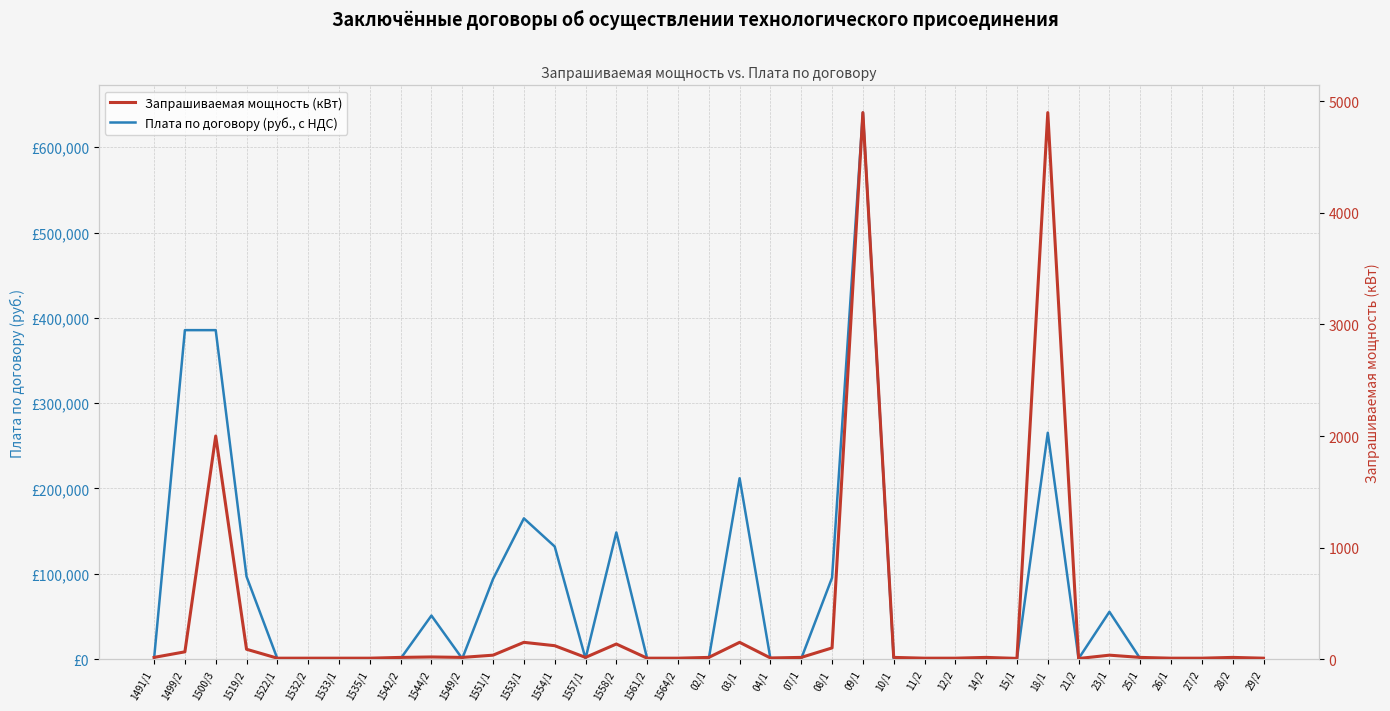

What is the sum of all Запрашиваемая мощность (кВт) values?

12956.0